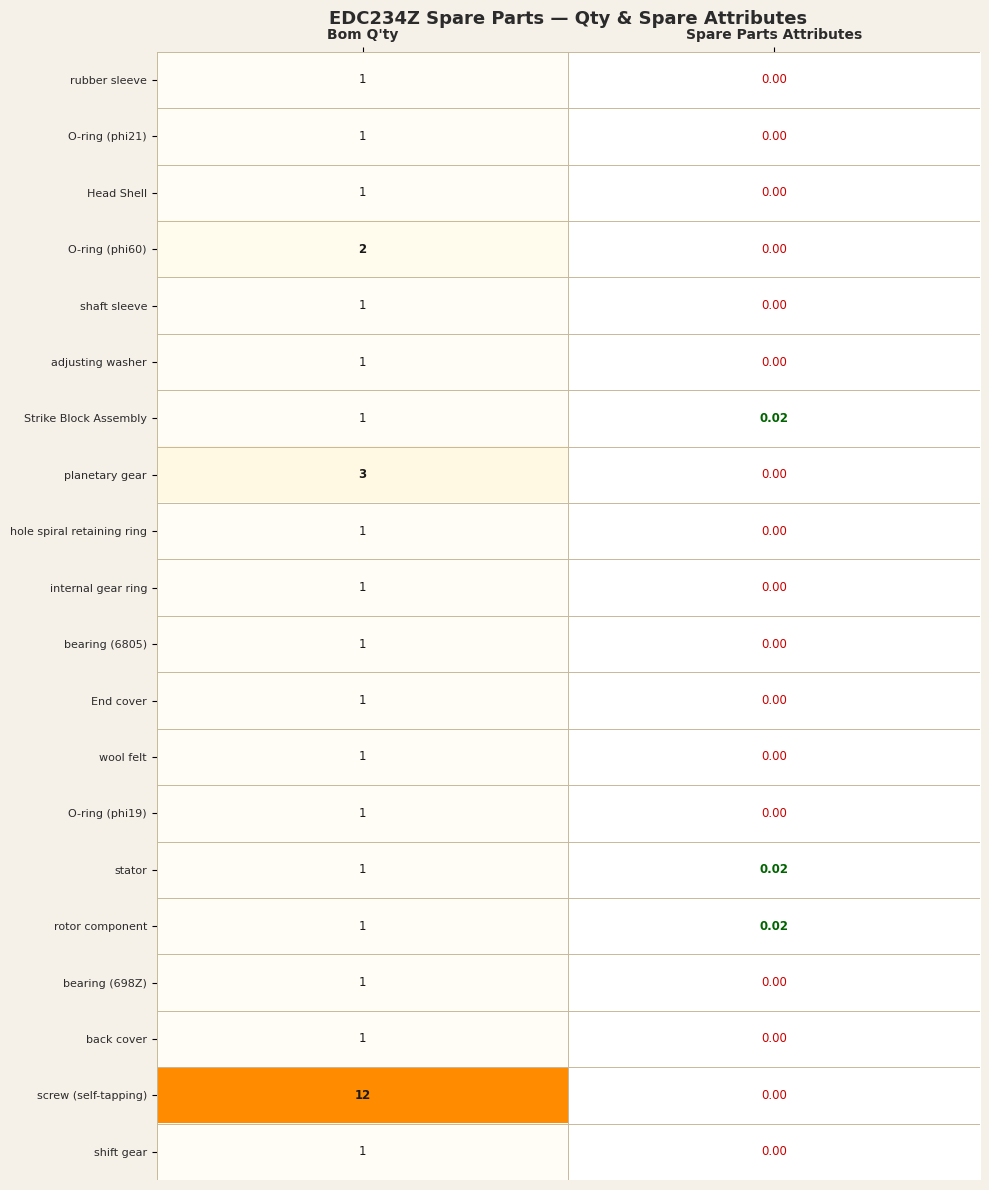

Which series changed the most between Bom Q'ty and Spare Parts Attributes?

screw (self-tapping)